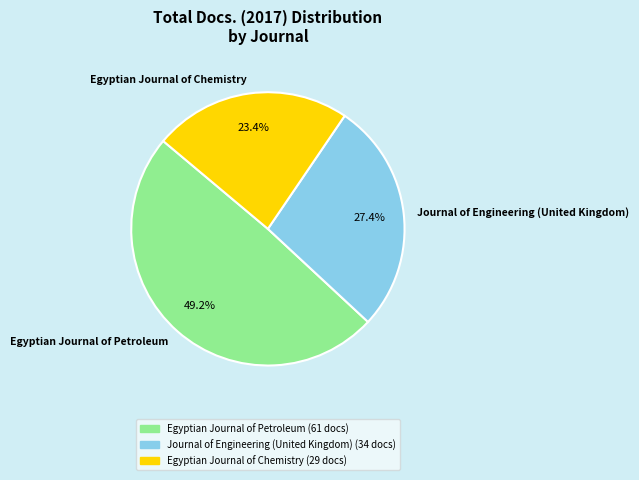

Rank the categories by value from highest to lowest.

Egyptian Journal of Petroleum, Journal of Engineering (United Kingdom), Egyptian Journal of Chemistry